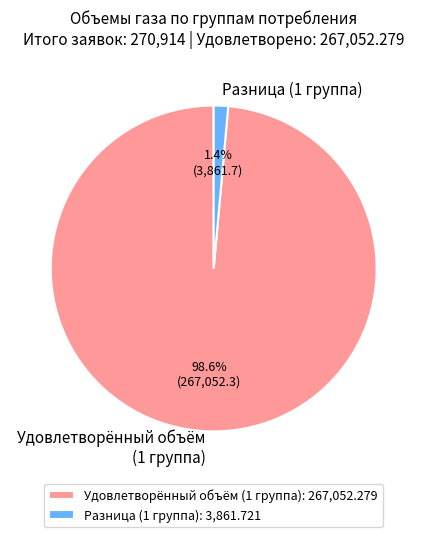

Does Удовлетворённый объём (1 группа) account for over 50% of the chart?

Yes